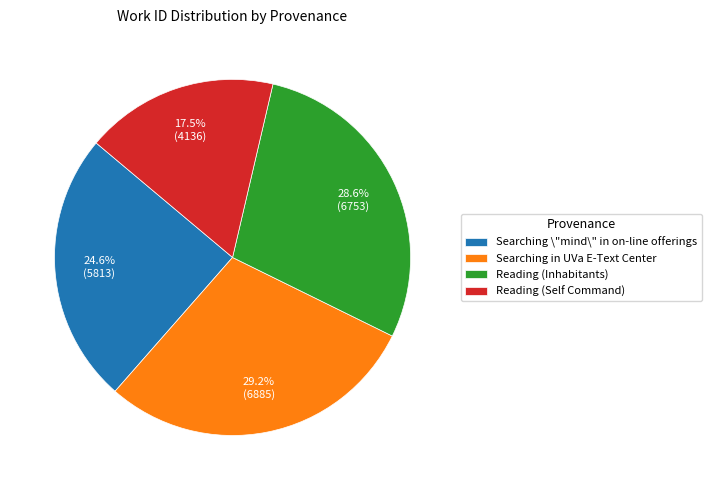

To the nearest percent, what is the combined percentage of Searching \"mind\" in on-line offerings and Reading (Self Command)?

42%